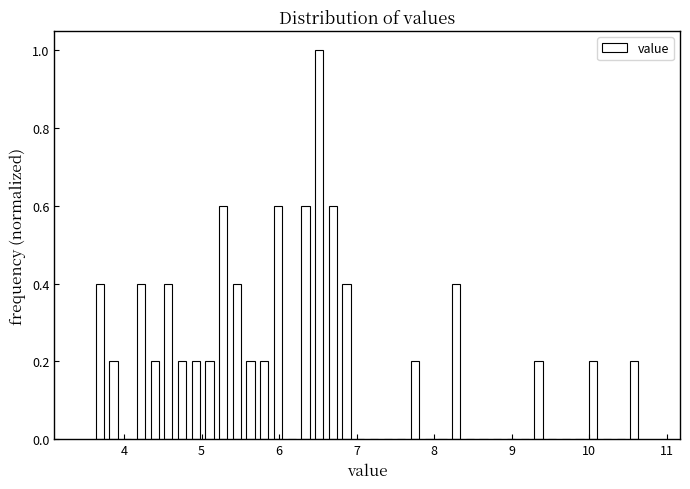

Around what value on the x-axis is the tallest bar? Give the approximate position of its centre, as read against the axis.

6.5